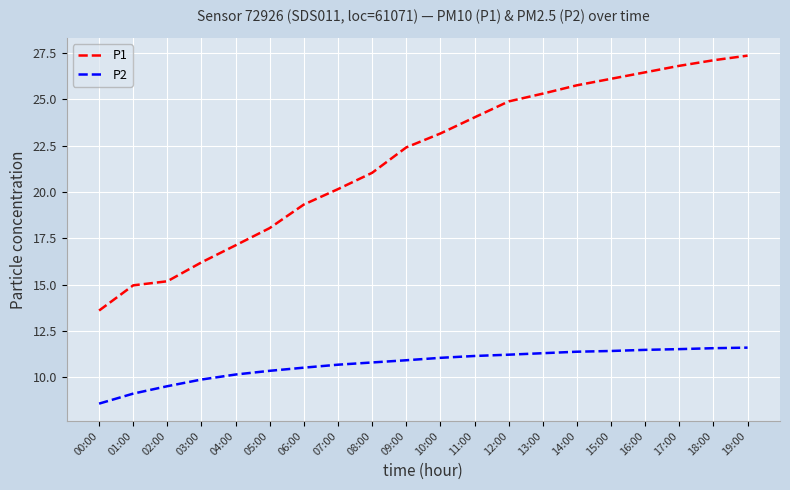

What is the spread (max minus min) of values at 09:00?

11.5